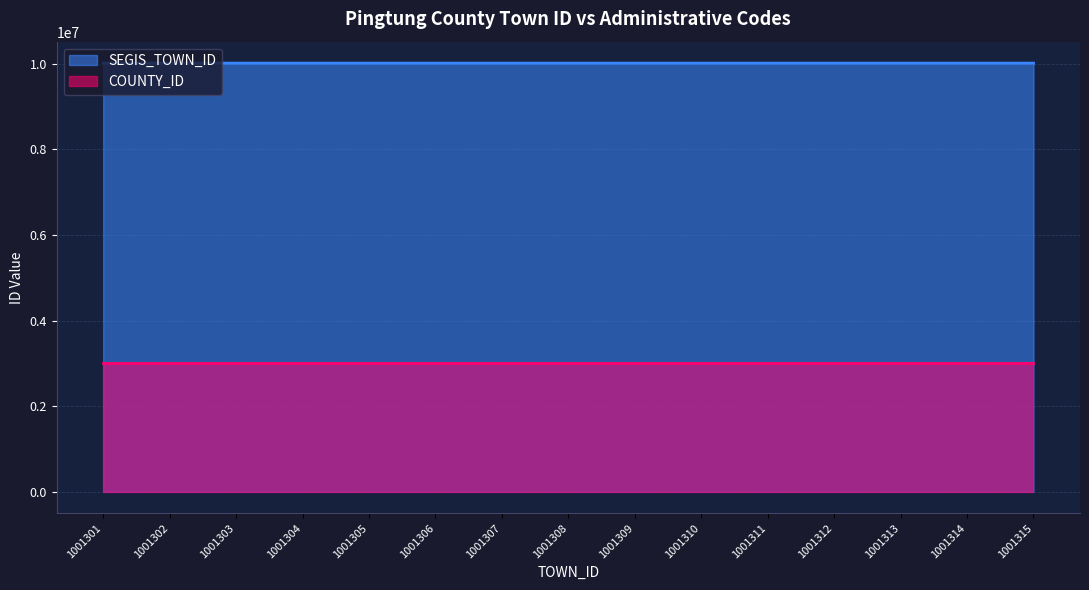

What is the change in value from 1001310 to 1001311?

+10